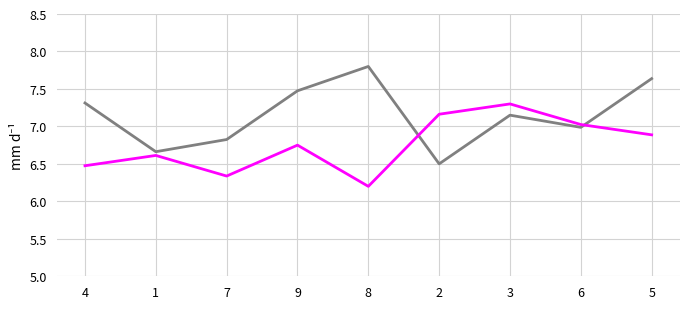

Does the chart have visible grid lines?

Yes